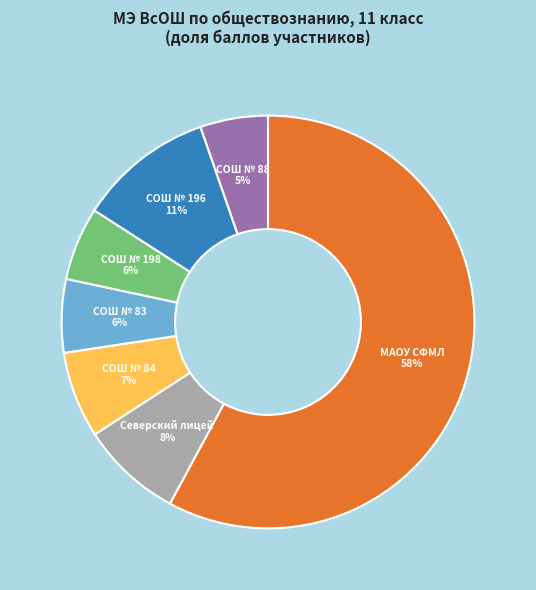

Is it true that СОШ № 88 is 5% of the pie?

True